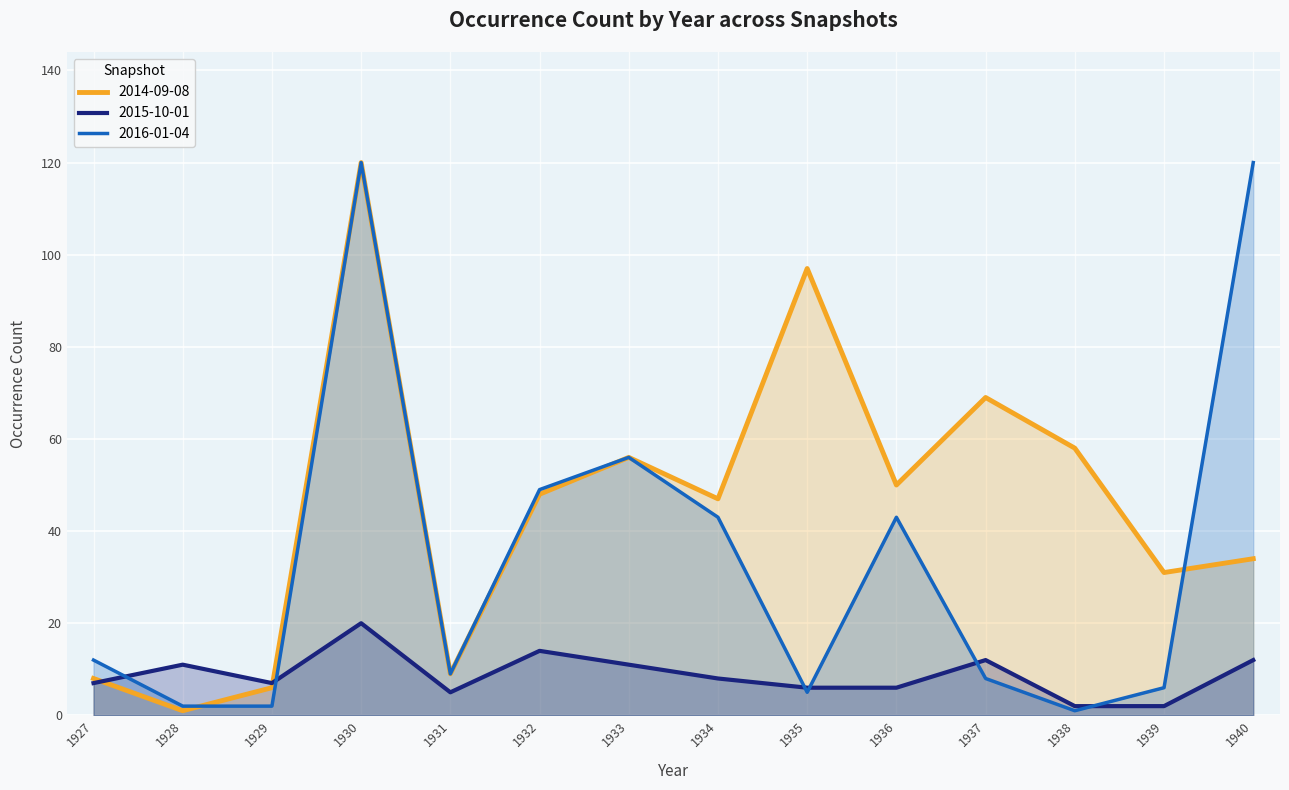

How many values in the 2016-01-04 series are below 12?

7